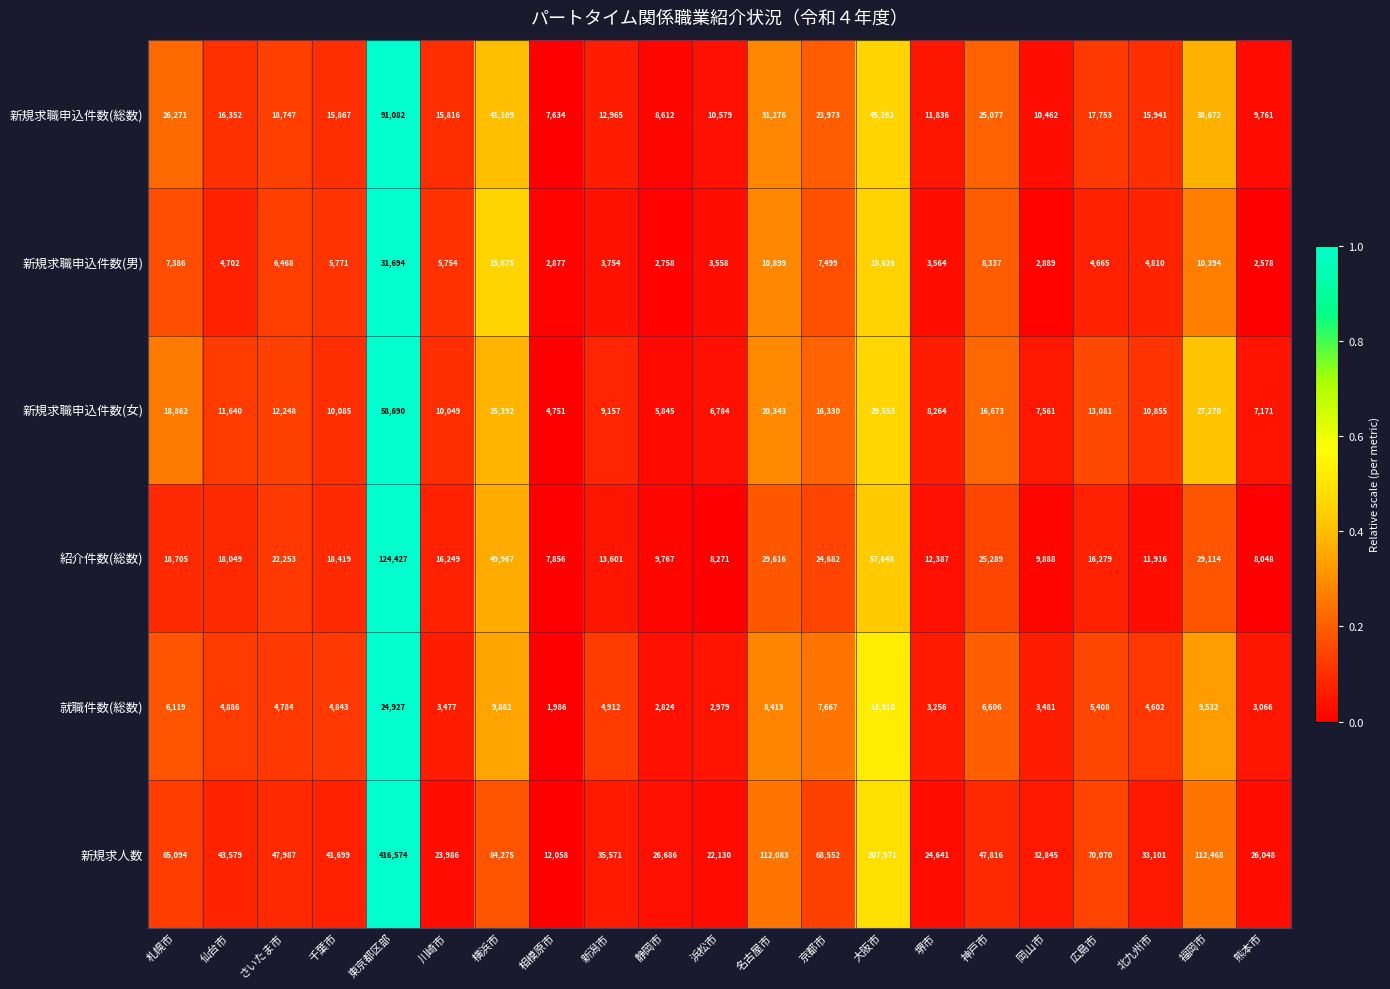

What is the sum of the 紹介件数(総数) values at 北九州市 and 福岡市?

41030